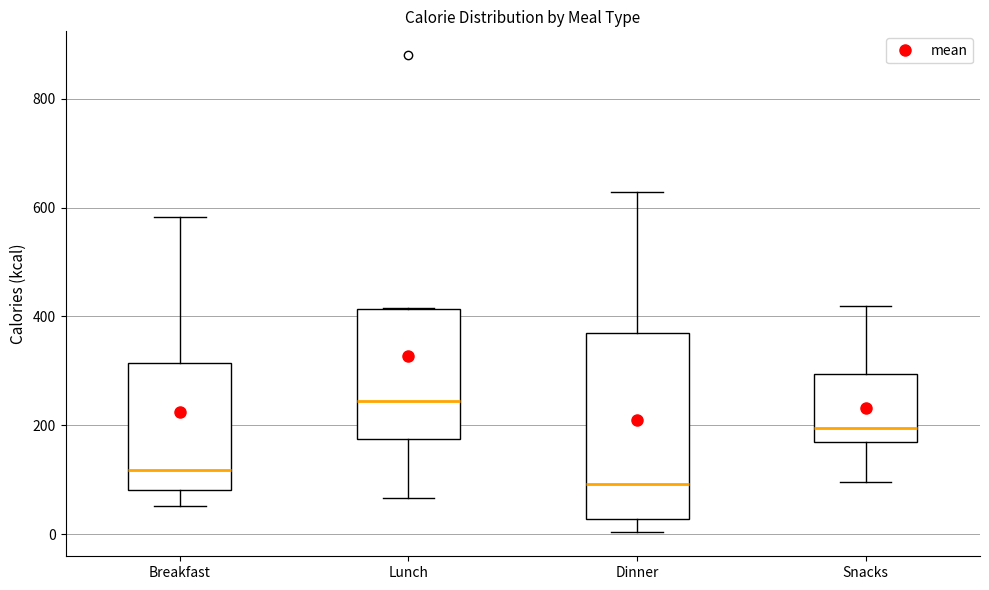

Comparing the boxes themselves (not the whiskers), which one is the tallest?

Dinner